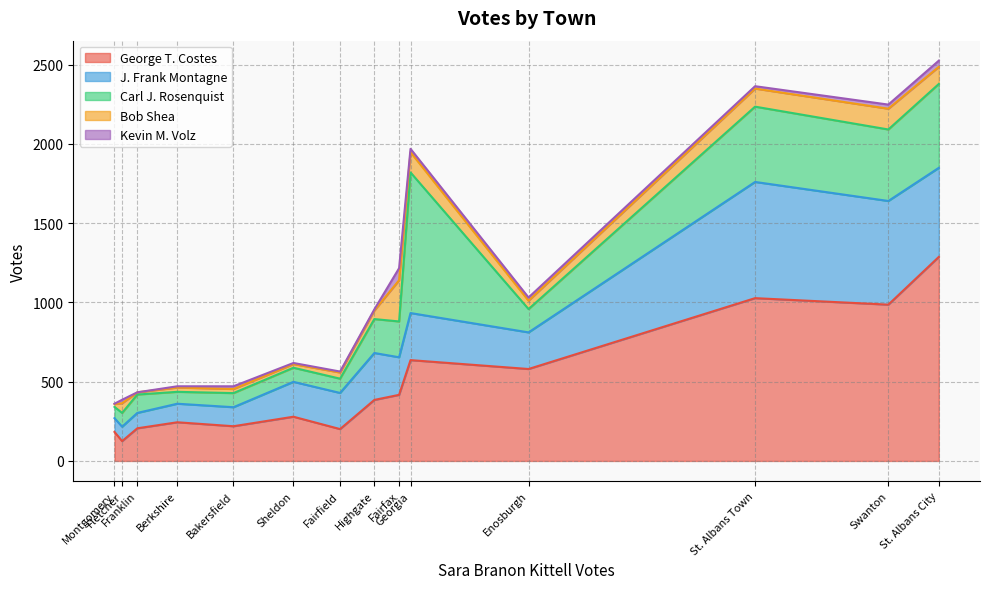

What is the total value across all series at Sheldon?

618